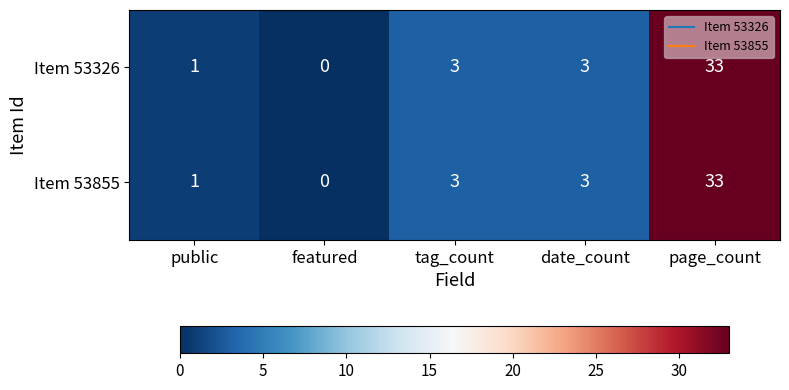

What is the sum of all Item 53855 values?

40